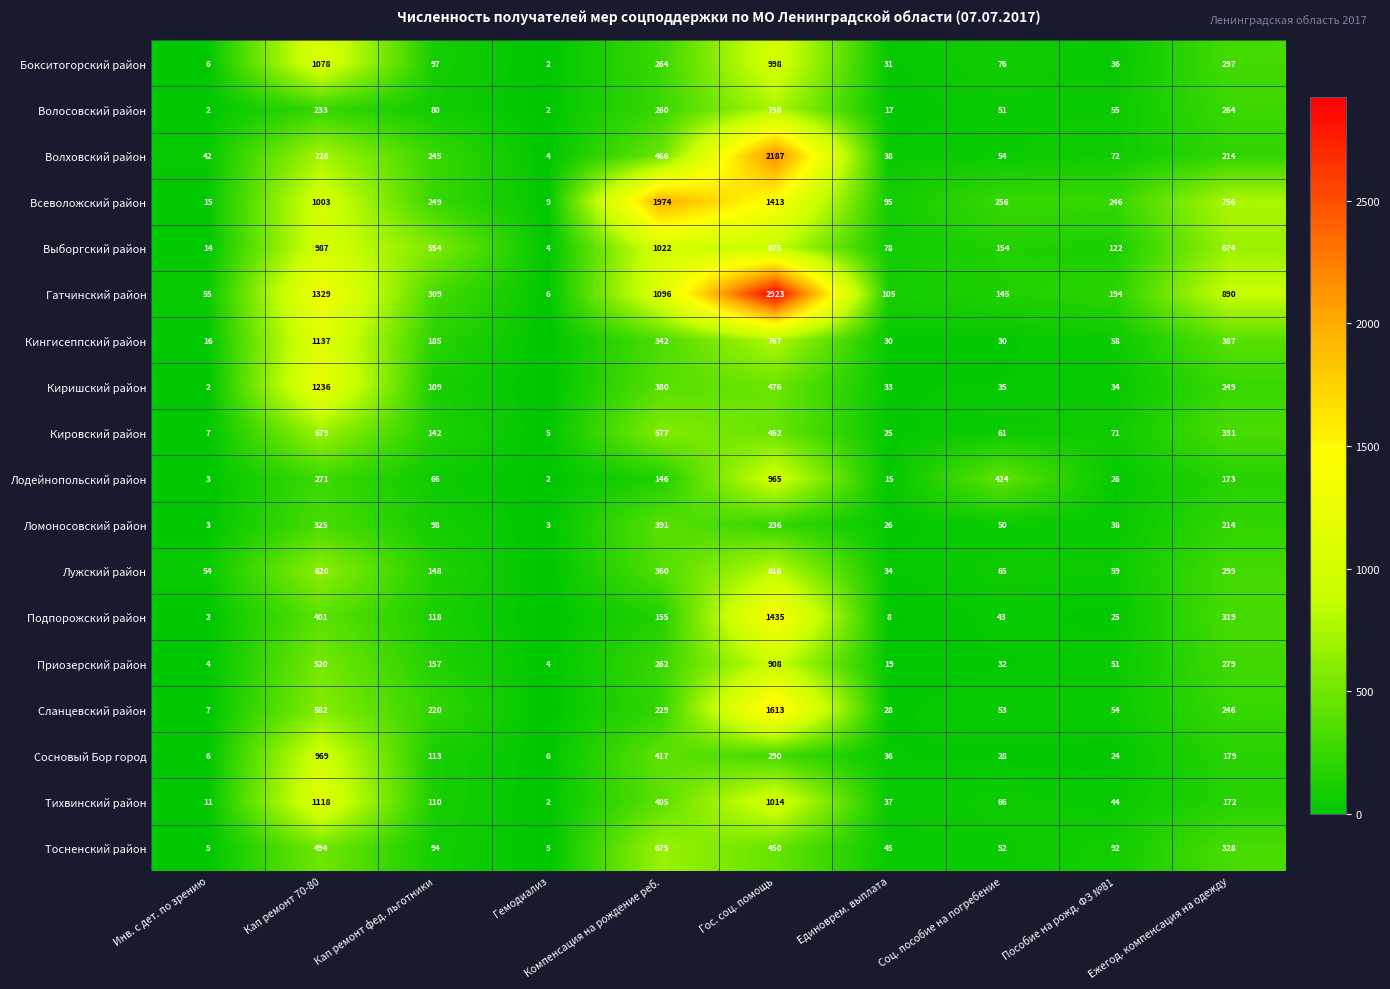

At Соц. пособие на погребение, list the series in order from smallest to largest.

Сосновый Бор город, Кингисеппский район, Приозерский район, Киришский район, Подпорожский район, Ломоносовский район, Волосовский район, Тосненский район, Сланцевский район, Волховский район, Кировский район, Лужский район, Тихвинский район, Бокситогорский район, Гатчинский район, Выборгский район, Всеволожский район, Лодейнопольский район